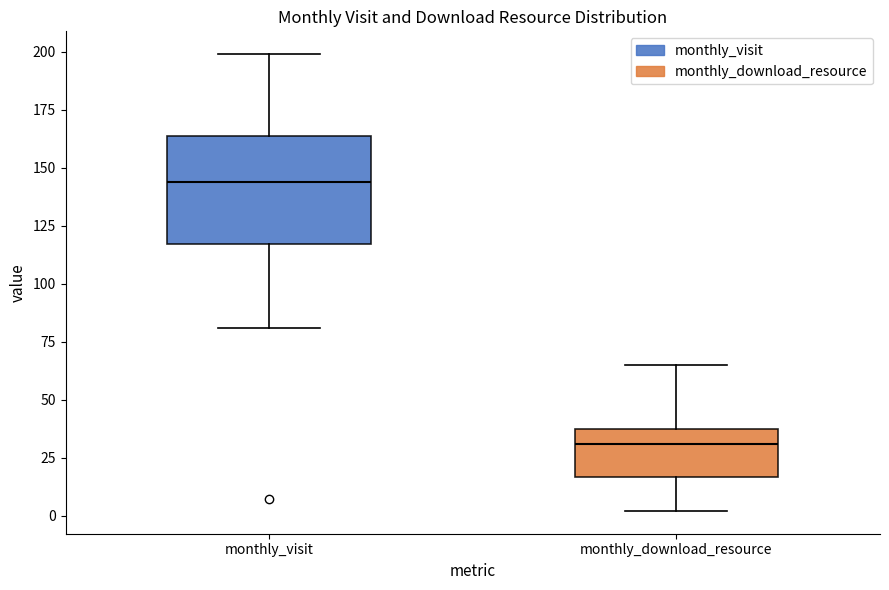

Reading left to right, read every box against the y-axis: the position of its median line, the range the box covers, and the ends of its whiskers. The values are not printed on the chart, so give them approximately, as read against the axis.

monthly_visit: median 145, box 115 to 165, whiskers 80 to 200
monthly_download_resource: median 30, box 15 to 40, whiskers 0 to 65